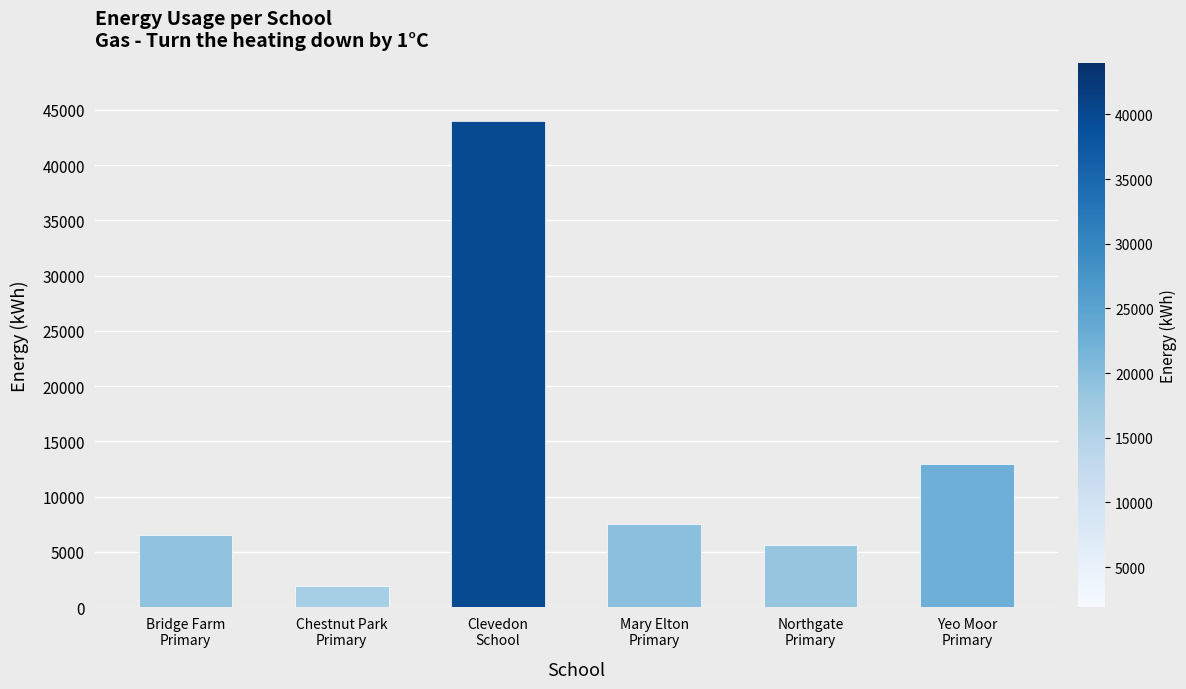

What is the average value?

13083